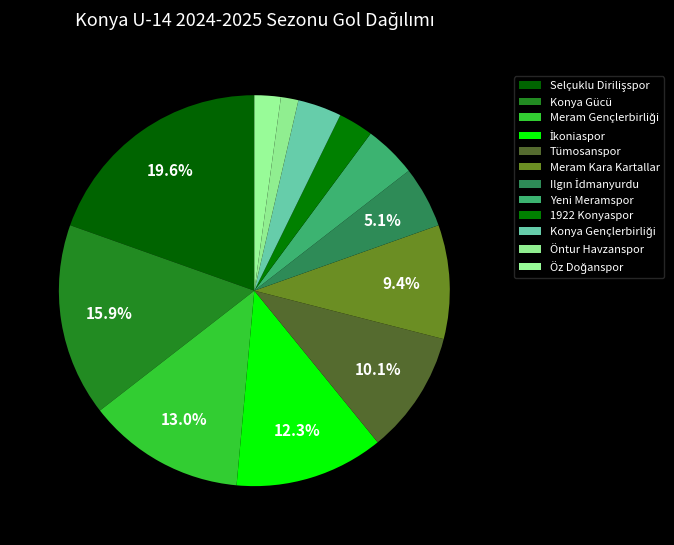

How much of the chart is everything except İkoniaspor?

87.7%